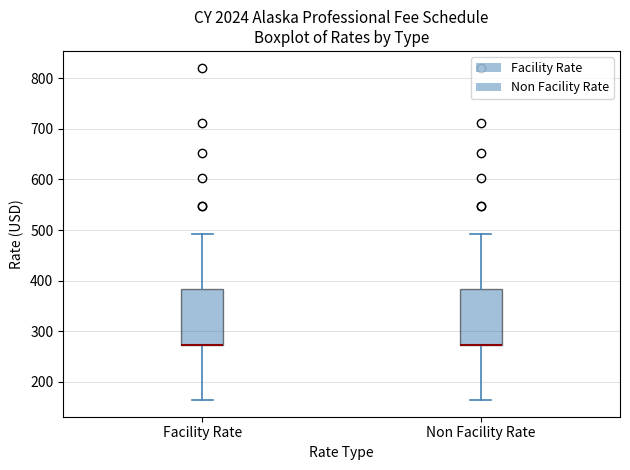

Reading left to right, read every box against the y-axis: the position of its median line, the range the box covers, and the ends of its whiskers. The values are not printed on the chart, so give them approximately, as read against the axis.

Facility Rate: median 270 (drawn on the box's lower edge), box 270 to 380, whiskers 160 to 490
Non Facility Rate: median 270 (drawn on the box's lower edge), box 270 to 380, whiskers 160 to 490